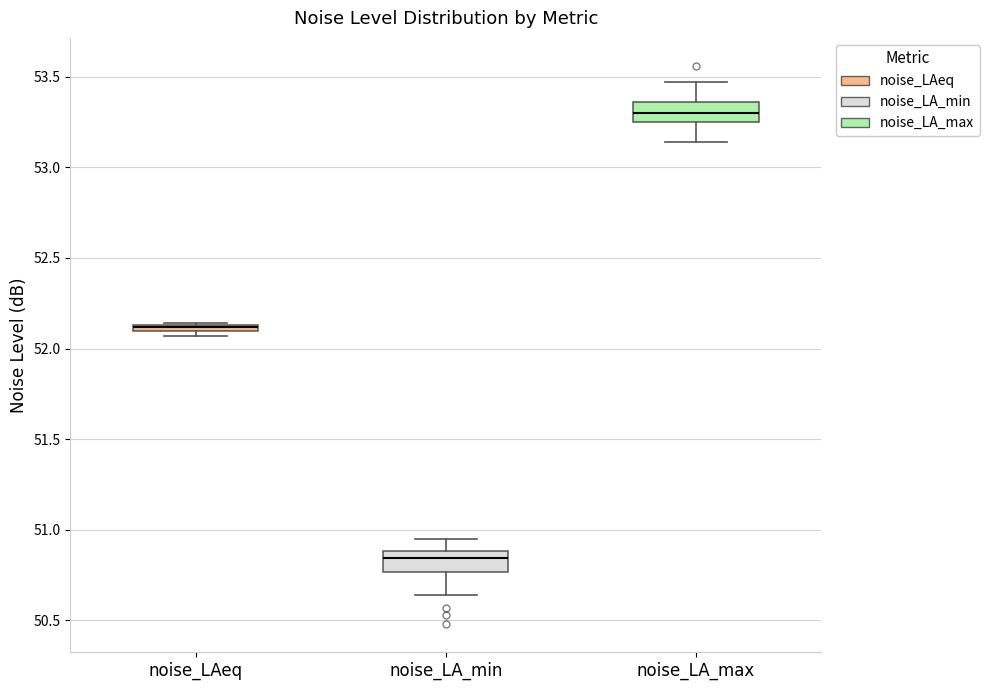

Where does the lower whisker of the box for noise_LA_min end on the y-axis? The values are not printed on the chart, so give them approximately, as read against the axis.

50.65